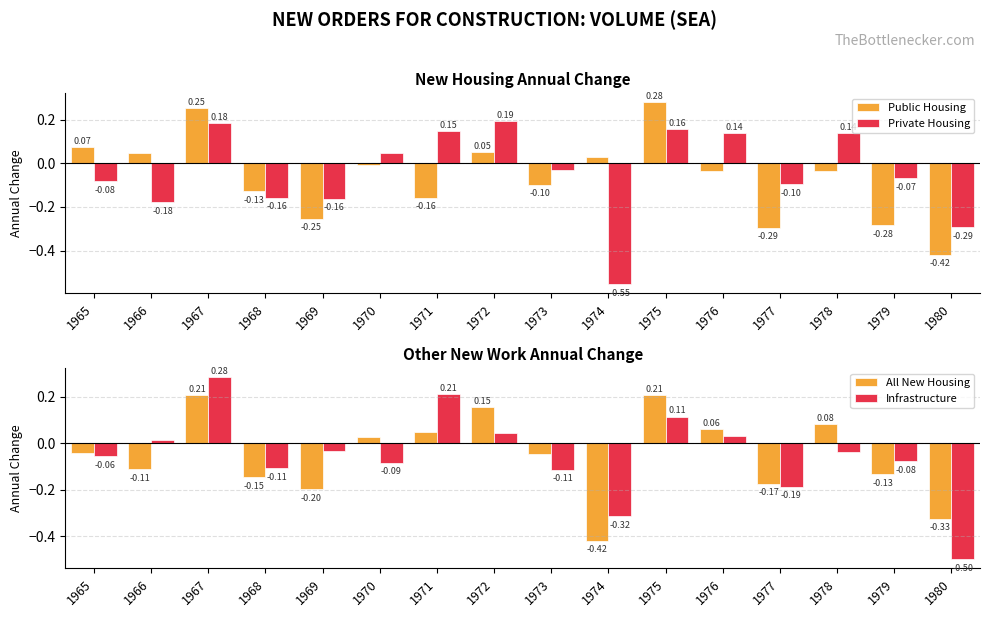

Reading left to right, transcribe all the data shown in this chart.

Public Housing: 0.1	0.0	0.3	-0.1	-0.3	-0.0	-0.2	0.1	-0.1	0.0	0.3	-0.0	-0.3	-0.0	-0.3	-0.4
Private Housing: -0.1	-0.2	0.2	-0.2	-0.2	0.0	0.1	0.2	-0.0	-0.6	0.2	0.1	-0.1	0.1	-0.1	-0.3
All New Housing: -0.0	-0.1	0.2	-0.1	-0.2	0.0	0.0	0.2	-0.0	-0.4	0.2	0.1	-0.2	0.1	-0.1	-0.3
Infrastructure: -0.1	0.0	0.3	-0.1	-0.0	-0.1	0.2	0.0	-0.1	-0.3	0.1	0.0	-0.2	-0.0	-0.1	-0.5